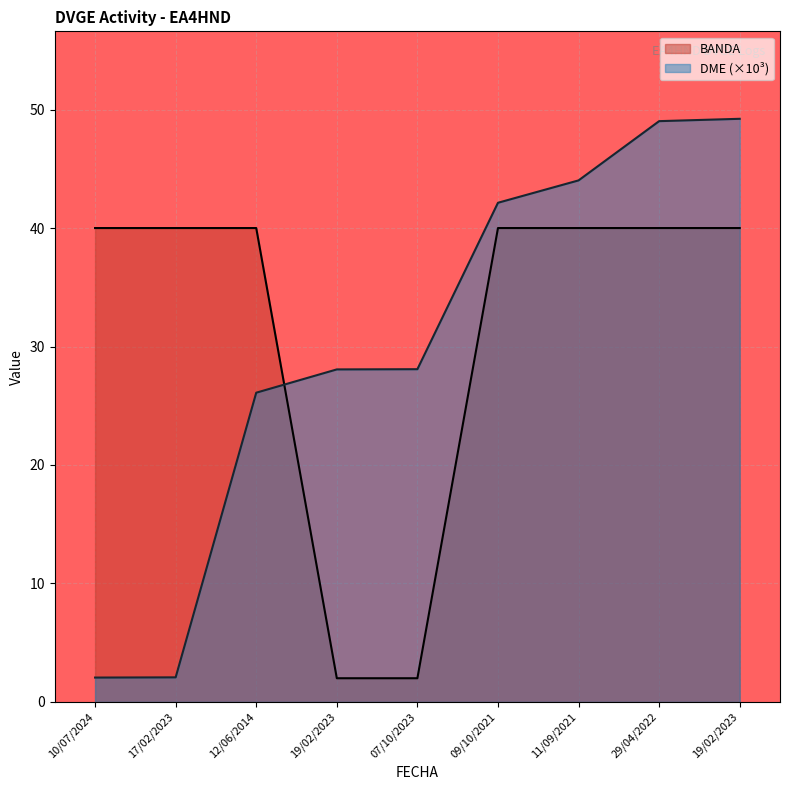

Between 07/10/2023 and 19/02/2023, which is larger?

07/10/2023